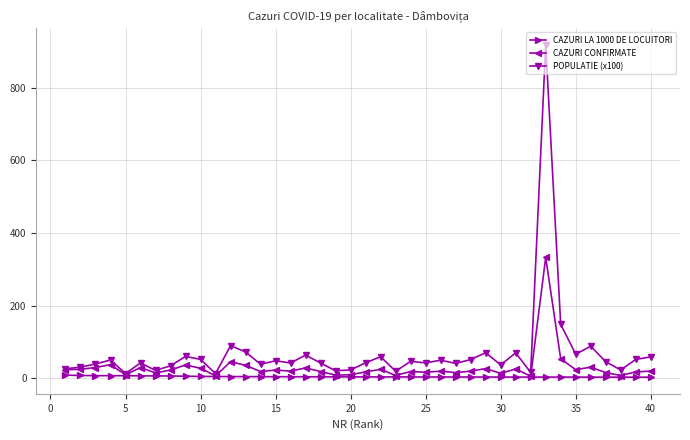

Which series has the largest range (max minus min)?

POPULATIE (x100)